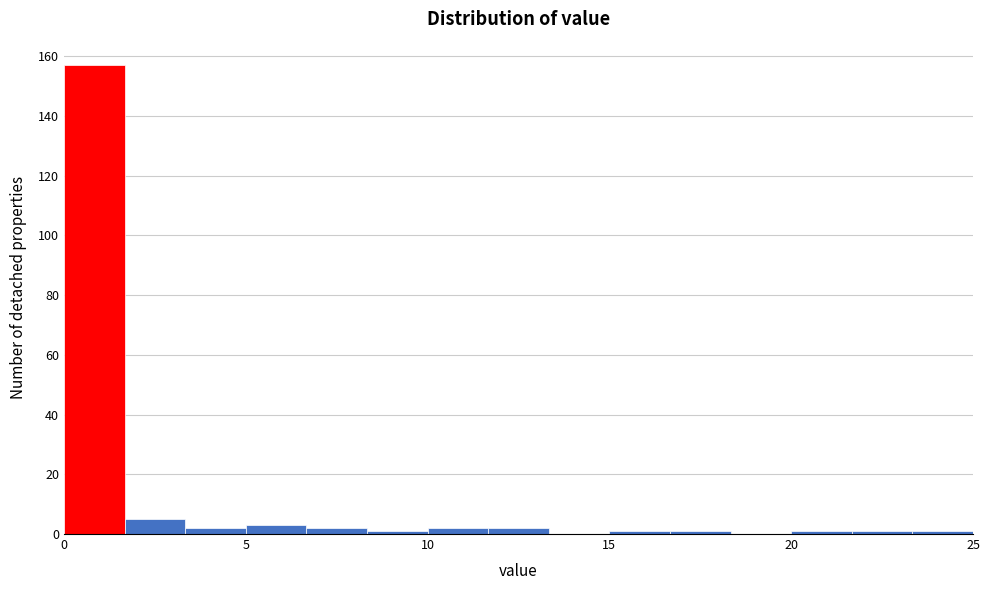

Around what value on the x-axis is the tallest bar? Give the approximate position of its centre, as read against the axis.

1.0